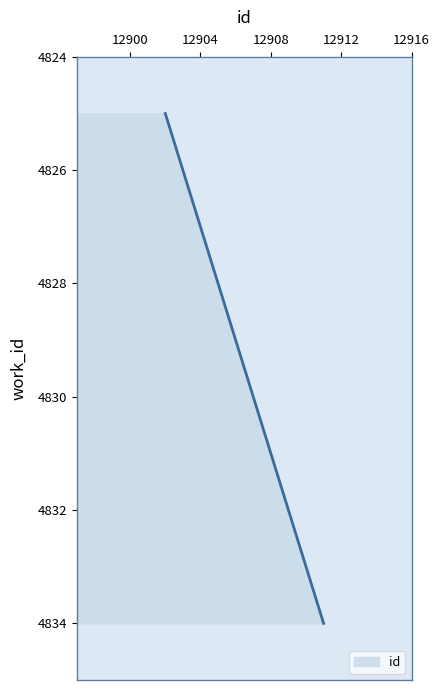

What is the greatest value displayed?

4834